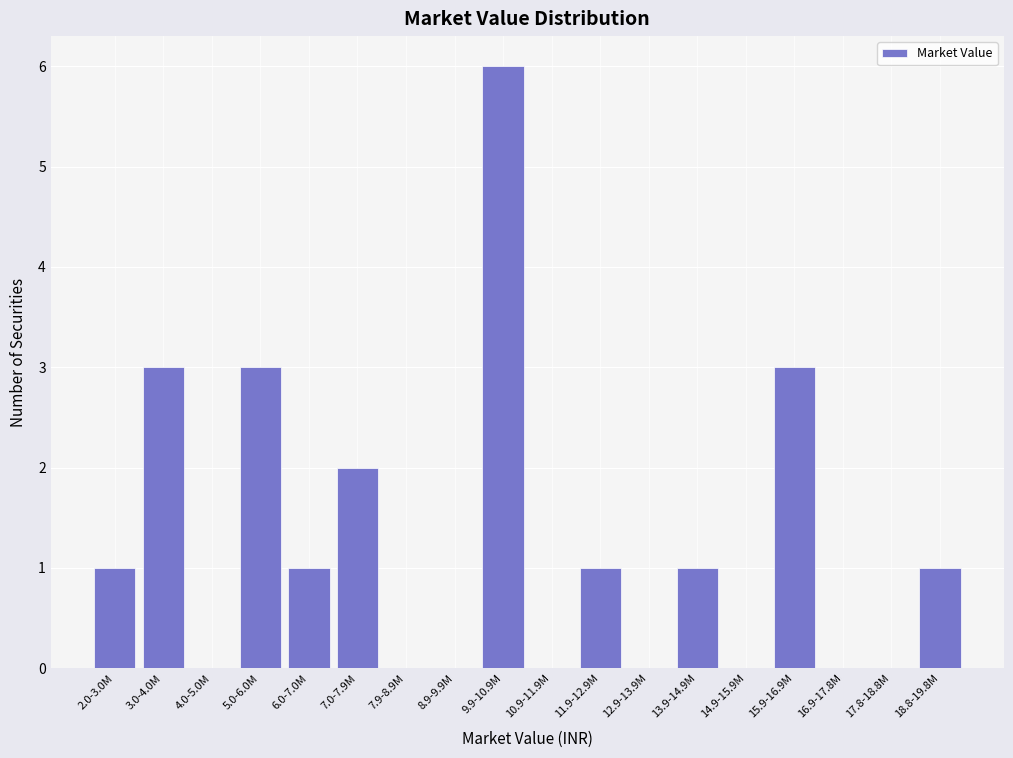

Reading left to right, list all the values displayed in this chart.

2.0-3.0M=1	3.0-4.0M=3	4.0-5.0M=0	5.0-6.0M=3	6.0-7.0M=1	7.0-7.9M=2	7.9-8.9M=0	8.9-9.9M=0	9.9-10.9M=6	10.9-11.9M=0	11.9-12.9M=1	12.9-13.9M=0	13.9-14.9M=1	14.9-15.9M=0	15.9-16.9M=3	16.9-17.8M=0	17.8-18.8M=0	18.8-19.8M=1